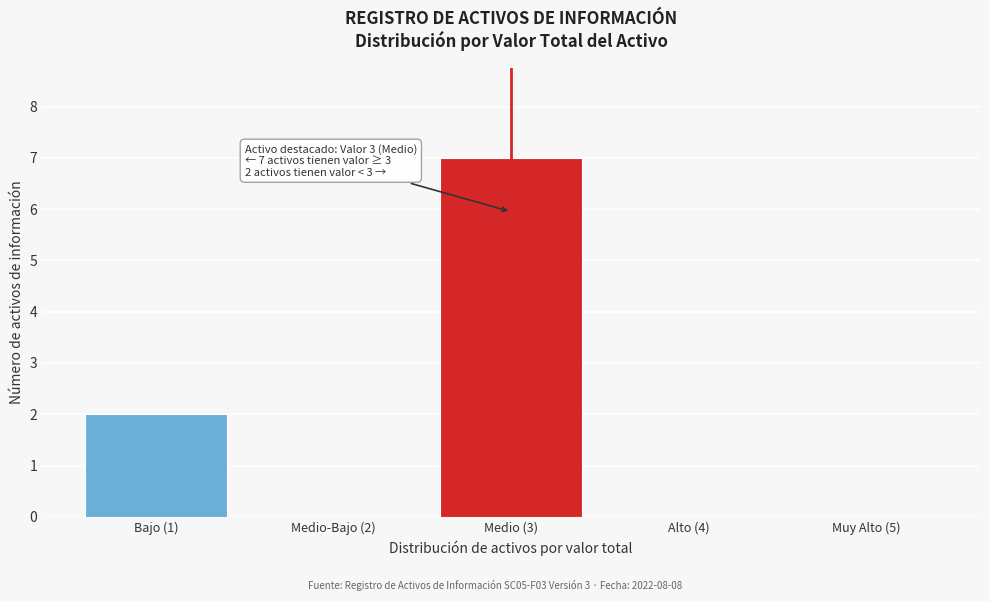

Reading left to right, extract all data points from this chart.

Bajo (1)=2	Medio-Bajo (2)=0	Medio (3)=7	Alto (4)=0	Muy Alto (5)=0